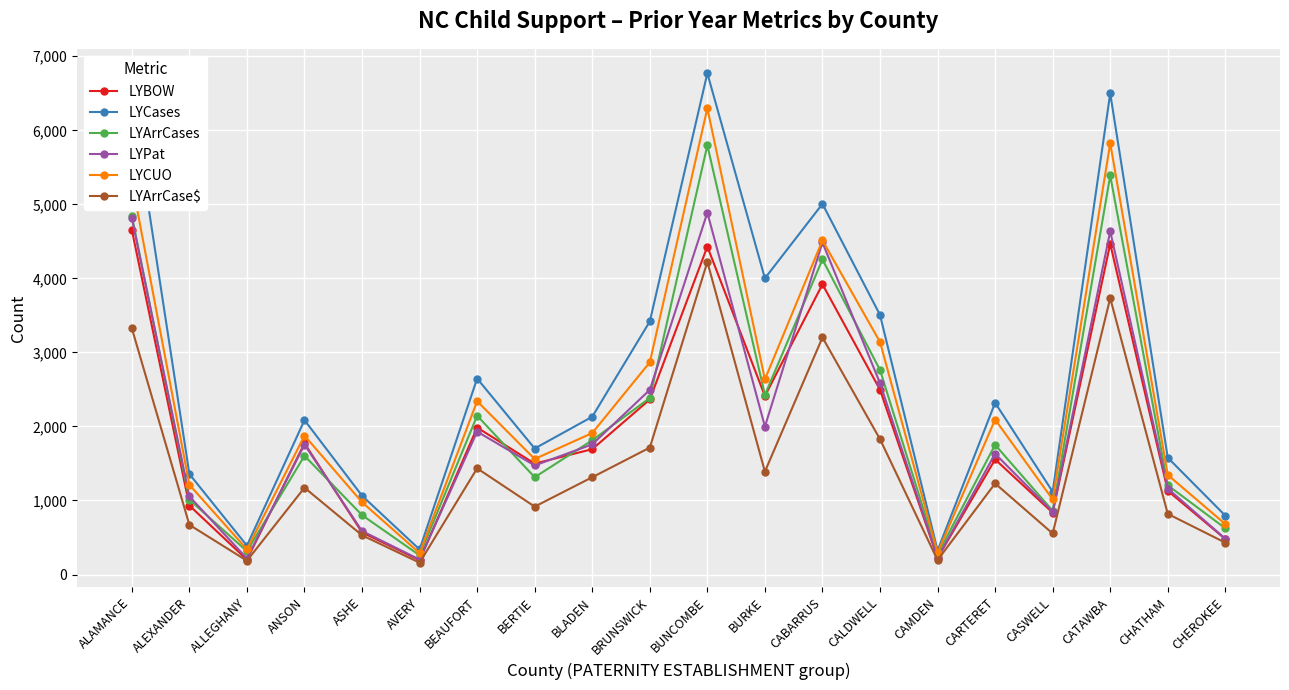

Which series has the widest spread of values?

LYCases